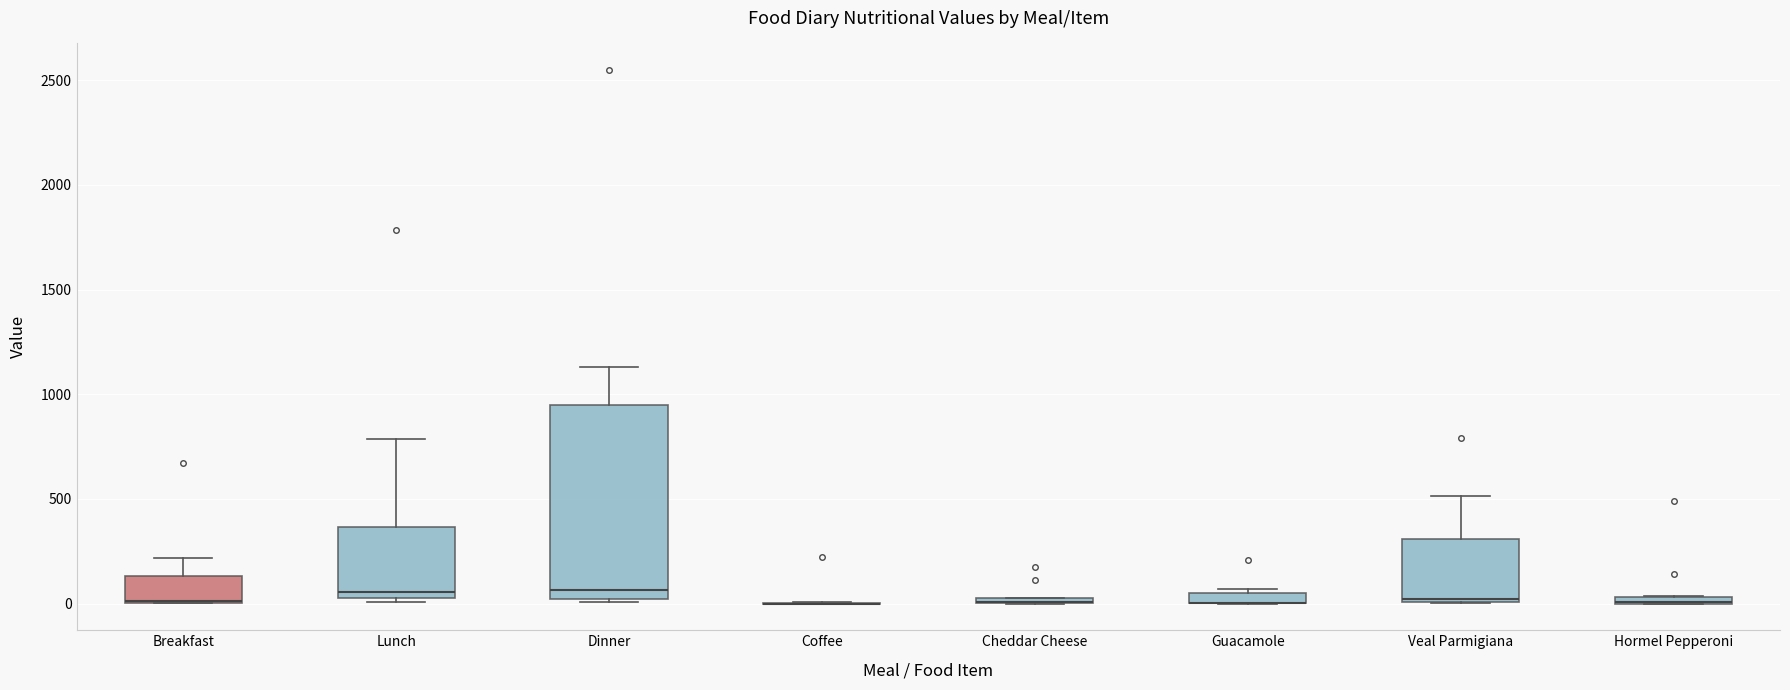

Comparing the boxes themselves (not the whiskers), which one is the tallest?

Dinner